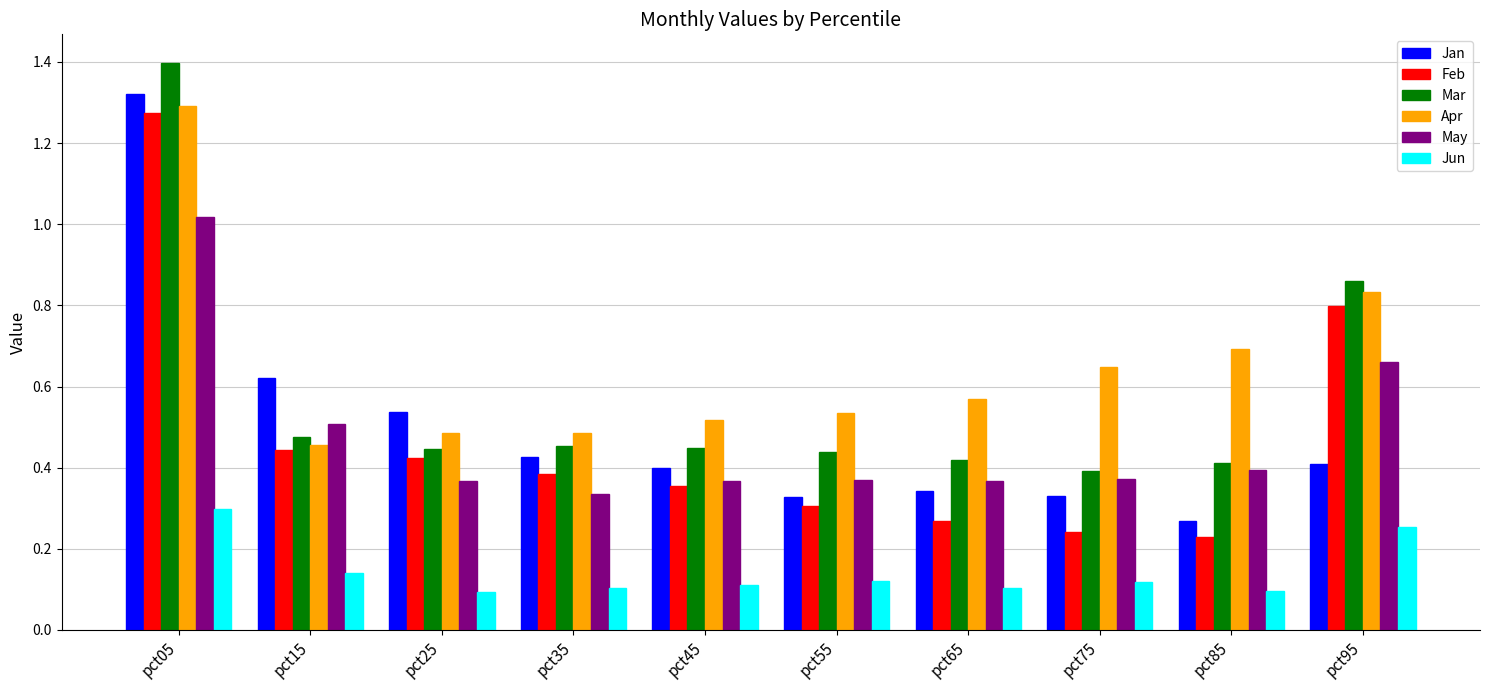

Which series has the widest spread of values?

Jan